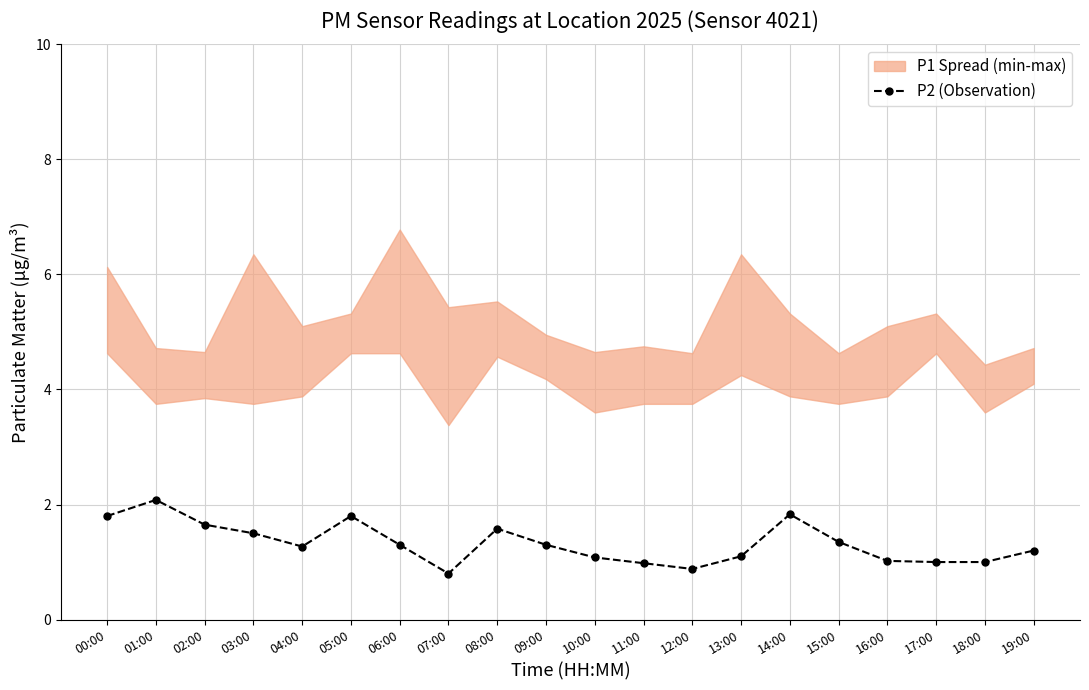

The value at 08:00 is 1.6. True or false?

True